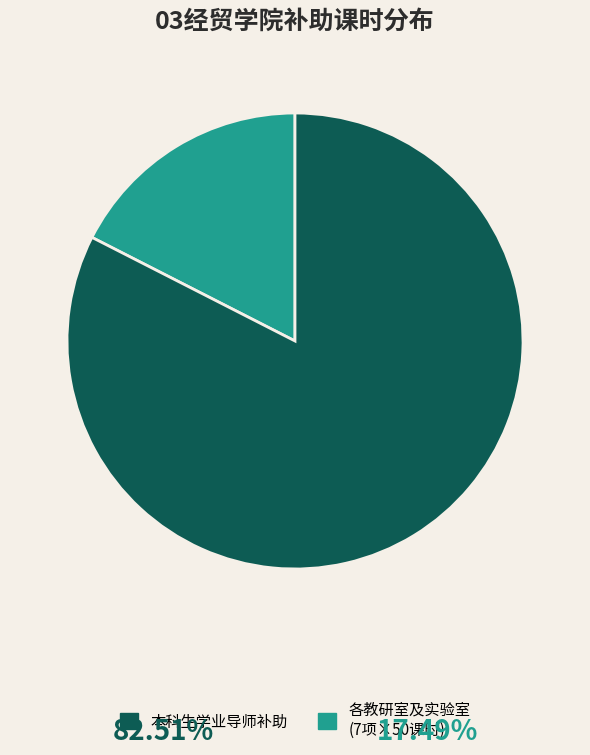

Is there a majority slice in this chart?

Yes